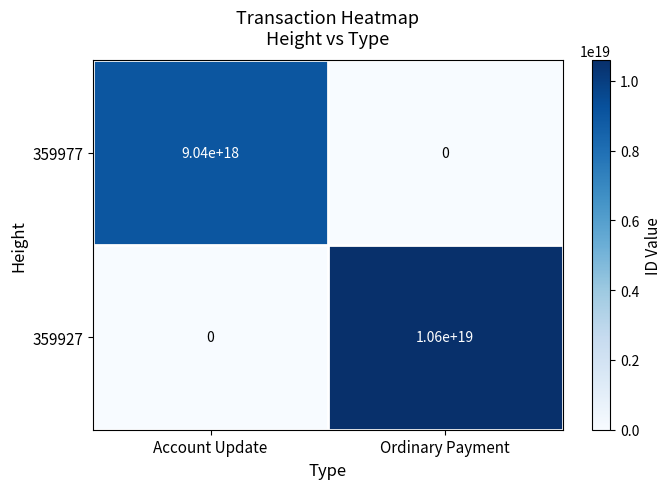

At which category is the sum across all series the highest?

Ordinary Payment